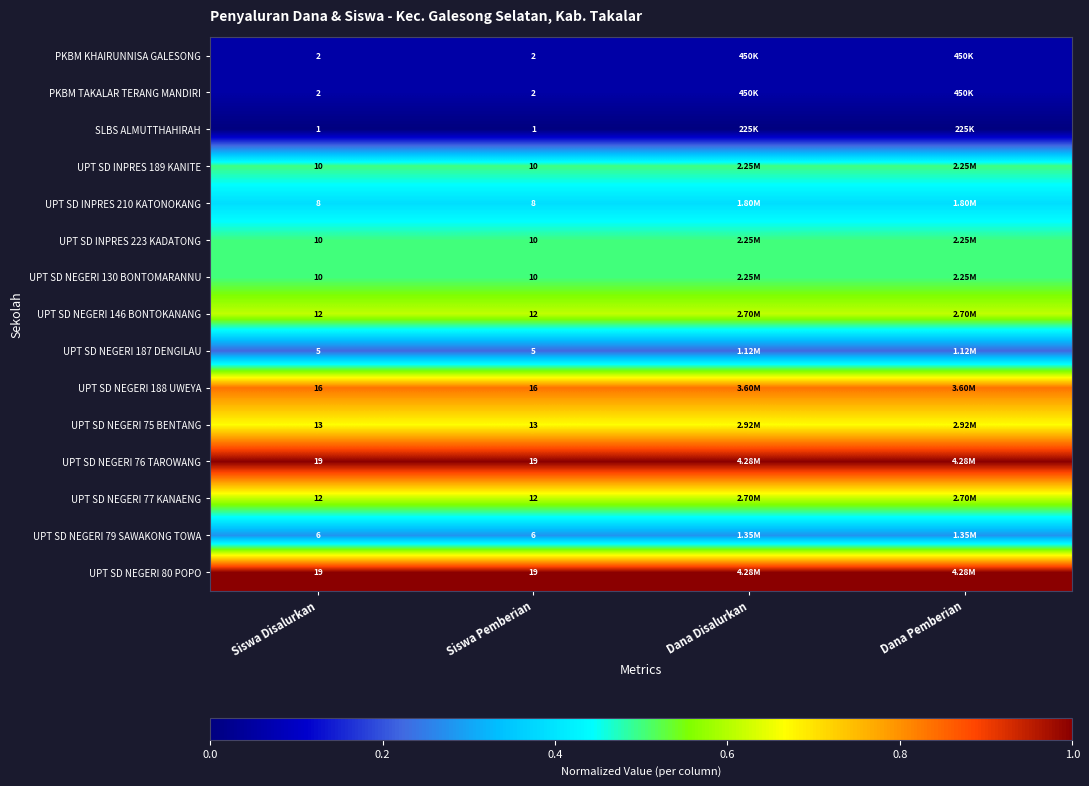

Between Siswa Pemberian and Siswa Disalurkan, which is larger?

Siswa Pemberian